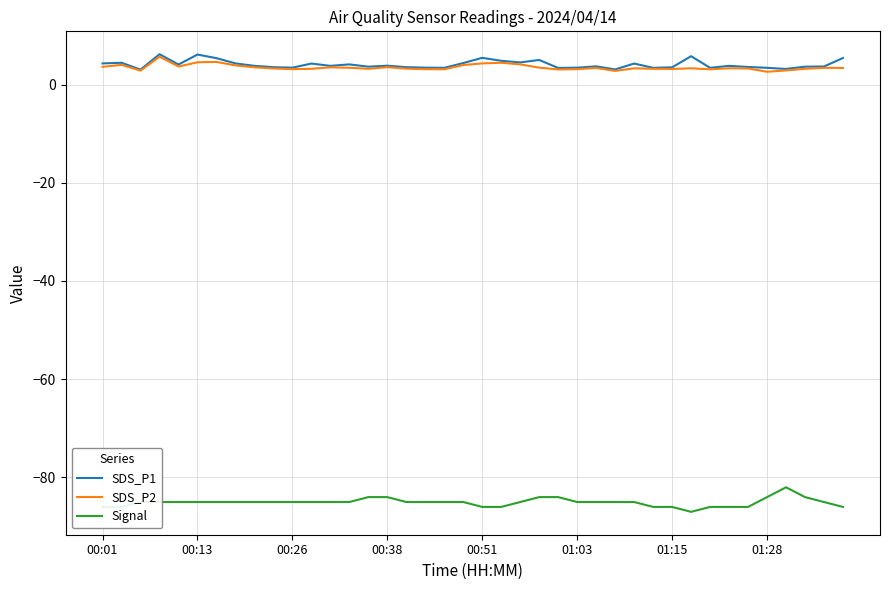

True or false: Signal and SDS_P1 intersect in this chart.

False